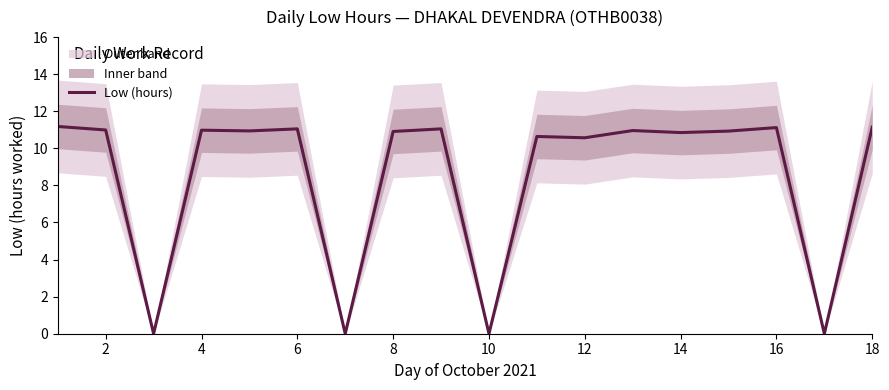

What is the greatest value displayed?

11.2